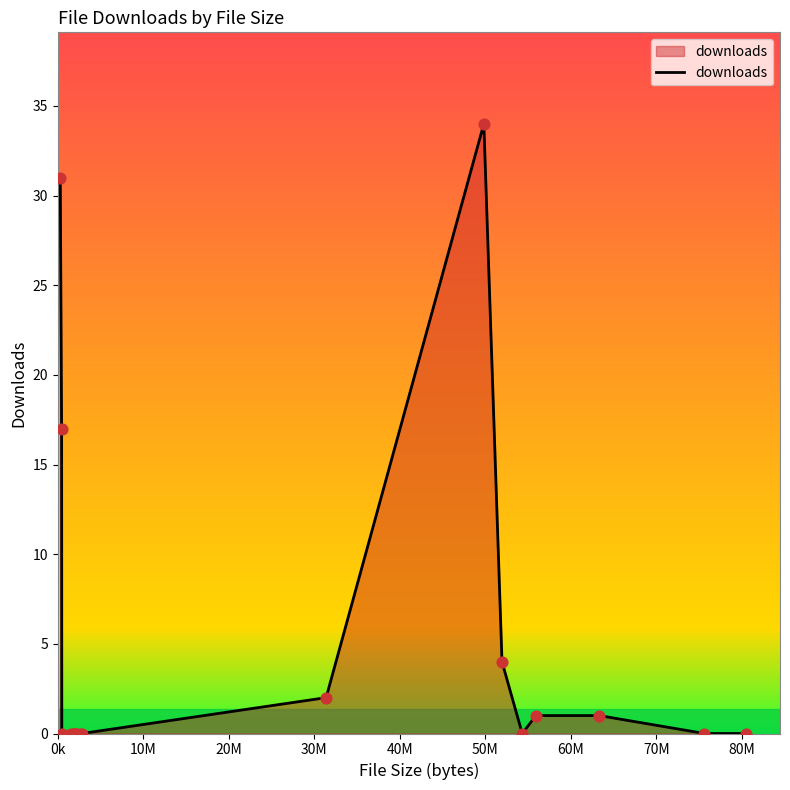

What is the difference between the maximum and minimum values?

34